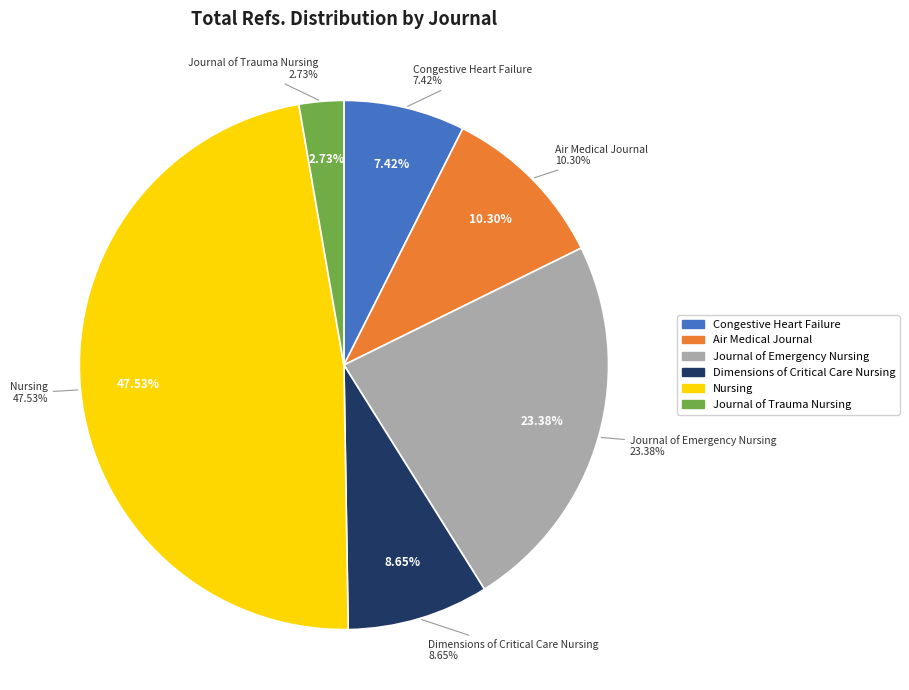

What percentage do Journal of Trauma Nursing and Nursing together represent?

50.3%